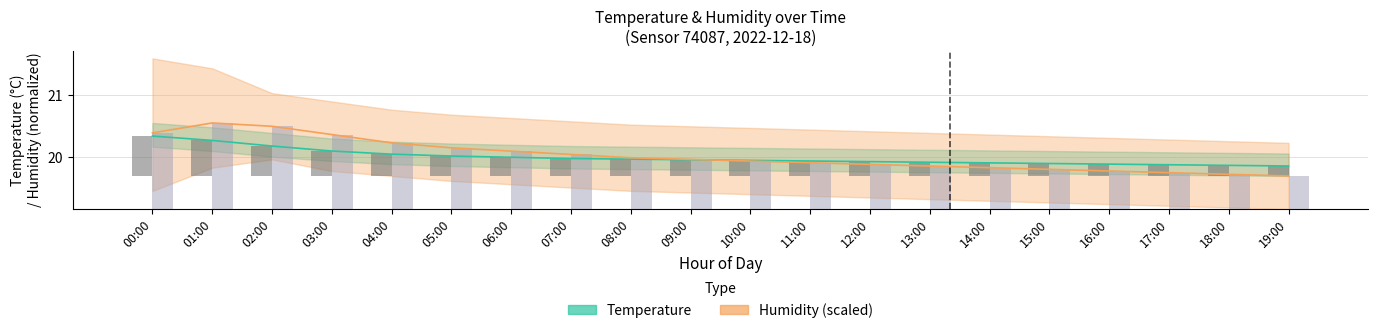

What is the difference between the highest and lowest values at 15:00?

0.4